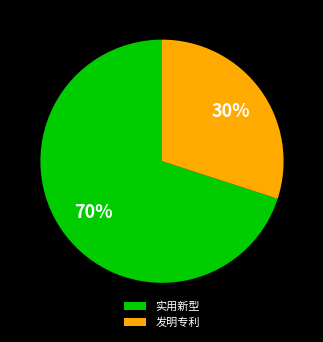

How many slices are in this pie chart?

2